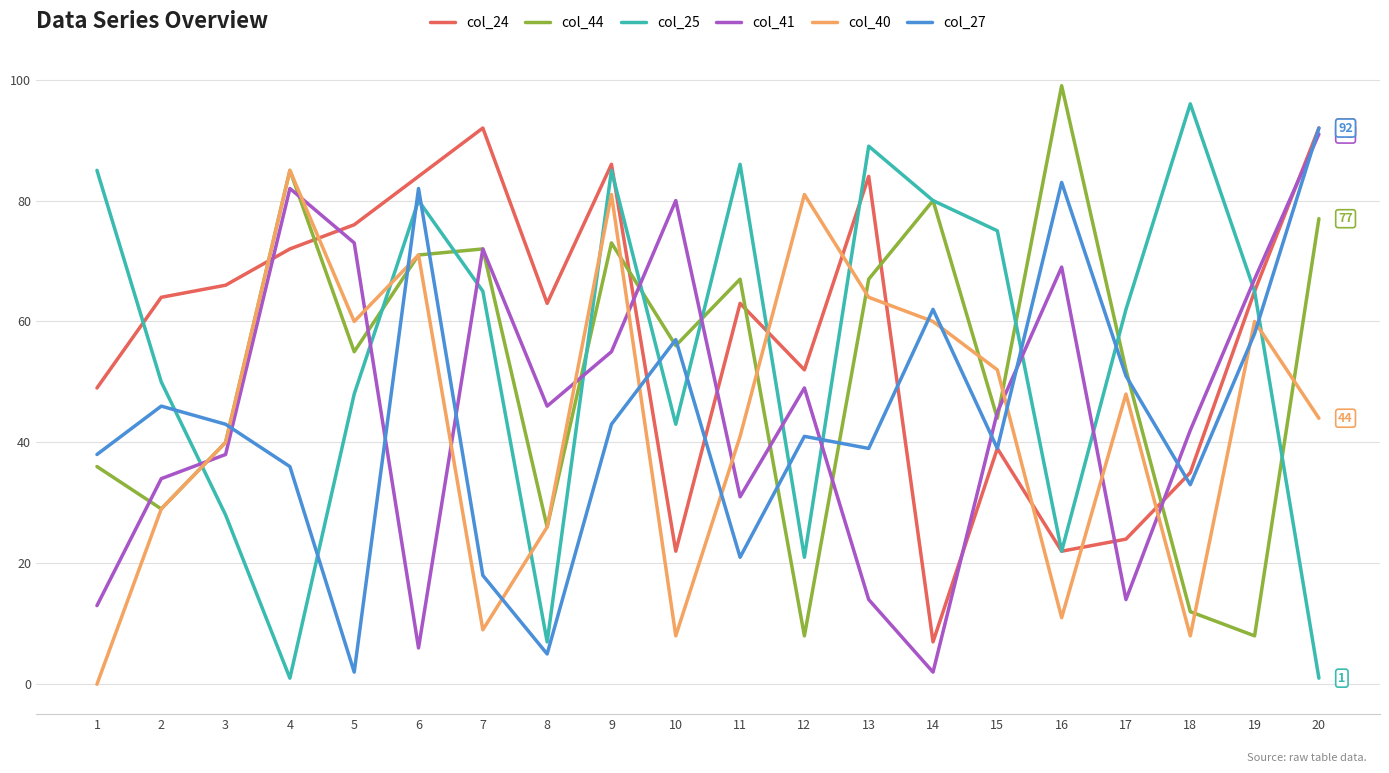

Does the chart have visible grid lines?

Yes